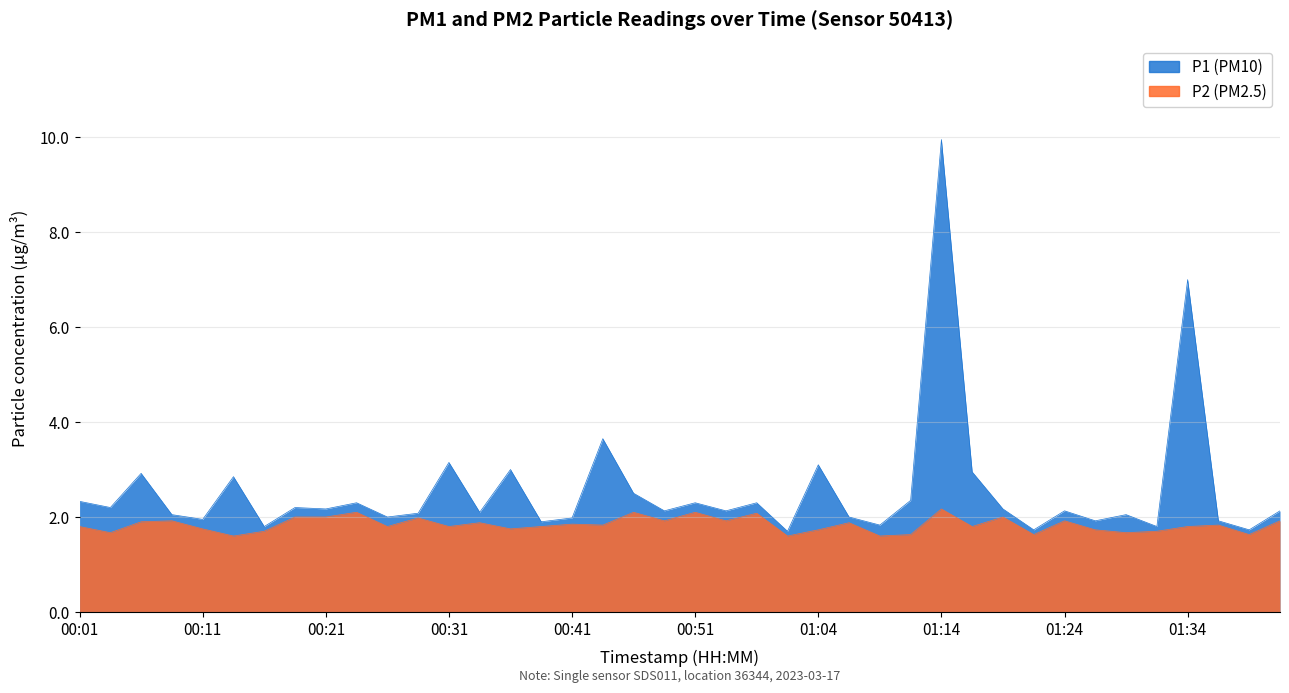

What is the label of the 38th point from the right?

00:06